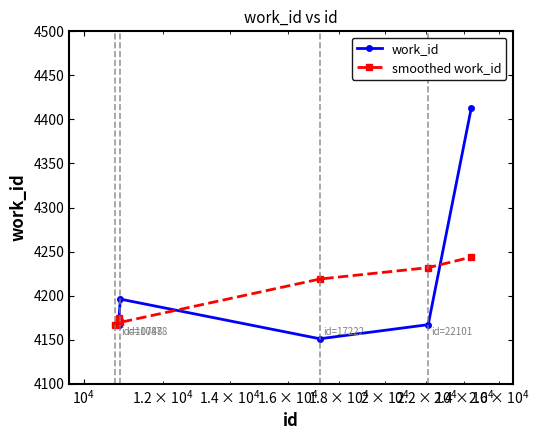

What is the average value of the smoothed work_id series?

4196.4